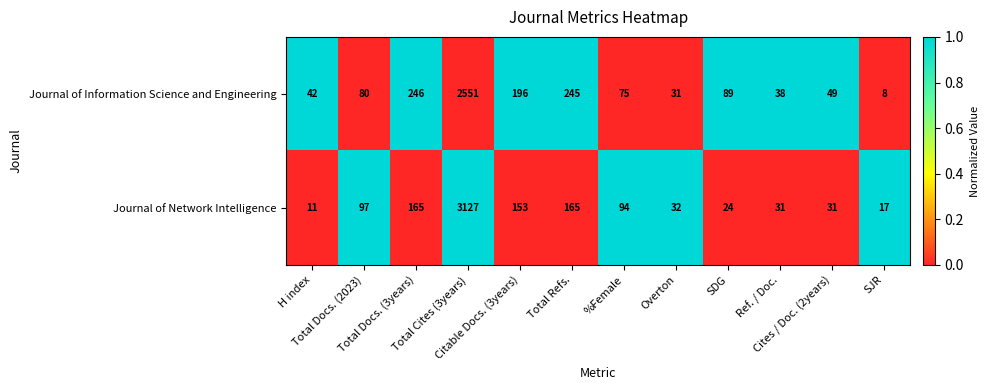

Which series has the largest range (max minus min)?

Journal of Network Intelligence